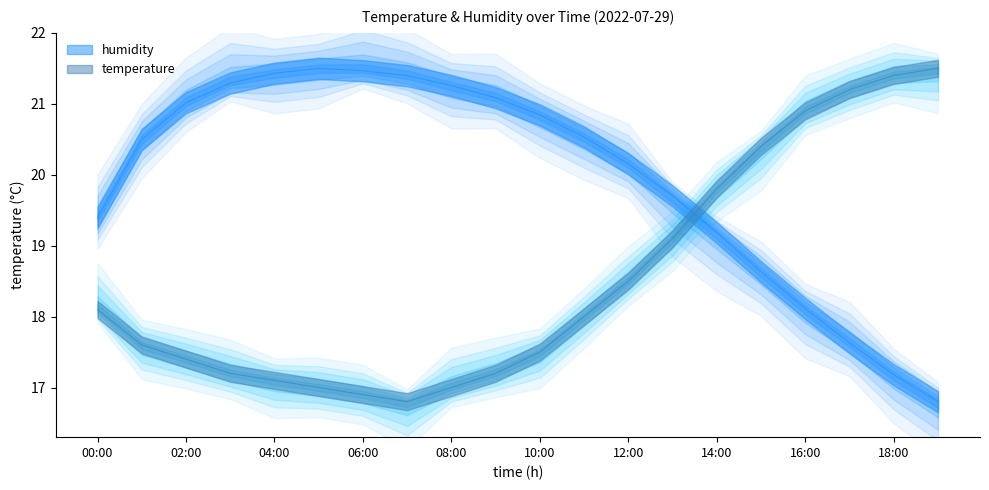

How many interior local peaks does the humidity series have?

1